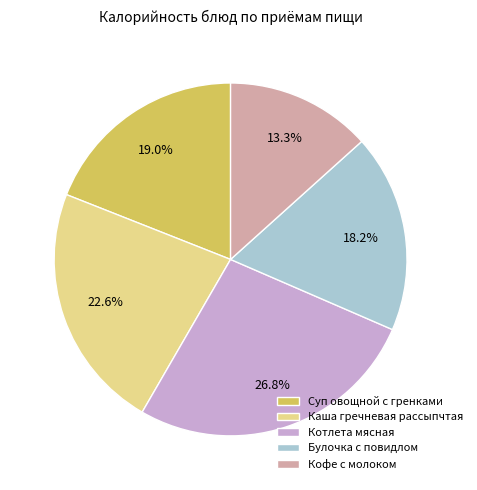

What portion of the pie excludes Кофе с молоком?

86.7%